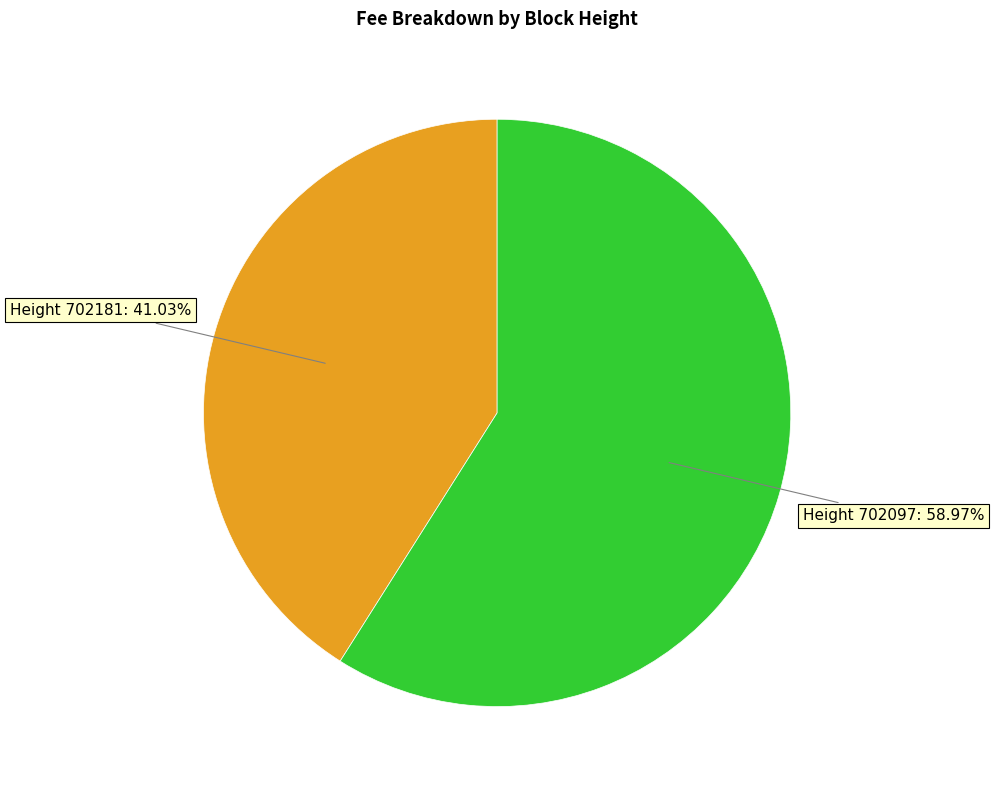

Is there any slice that represents more than half of the pie?

Yes